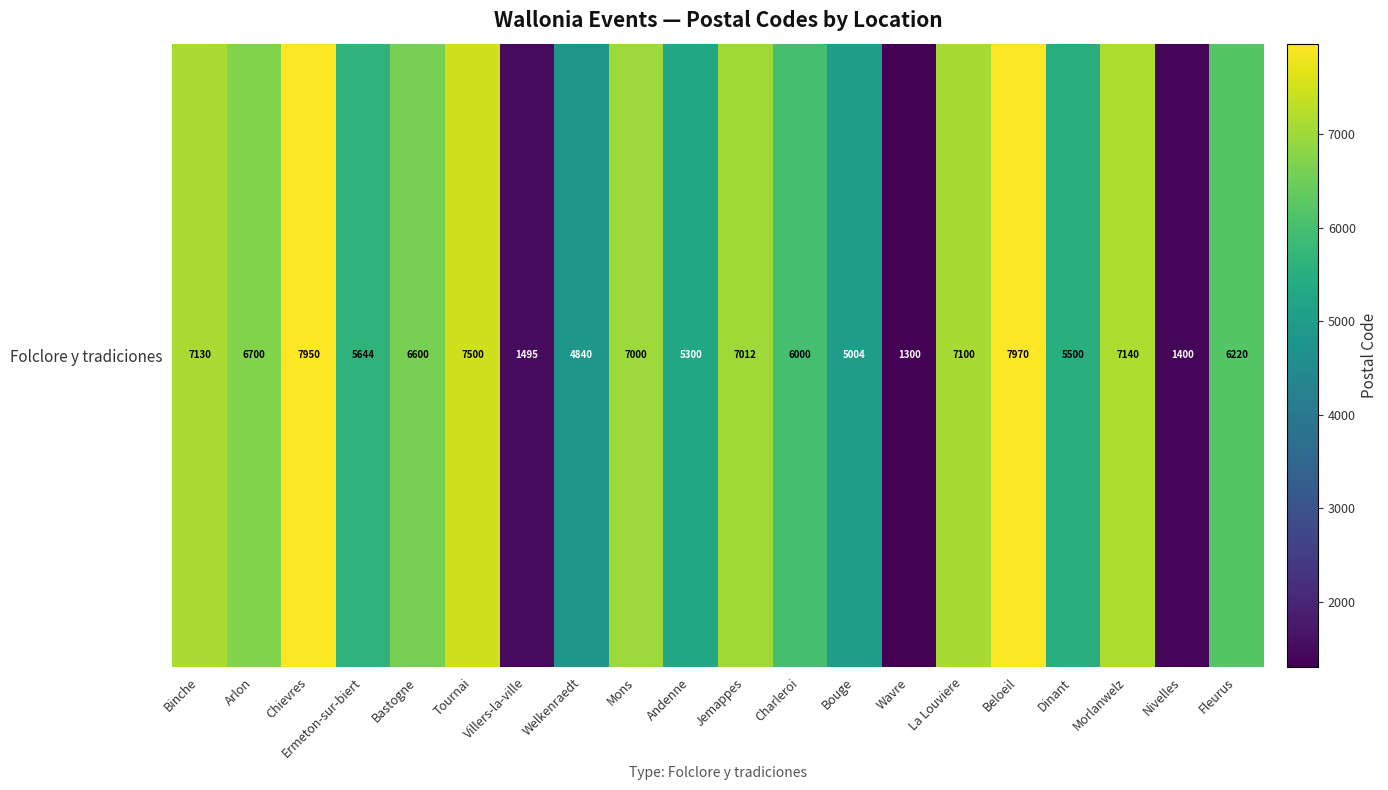

How many values exceed 6600?

9